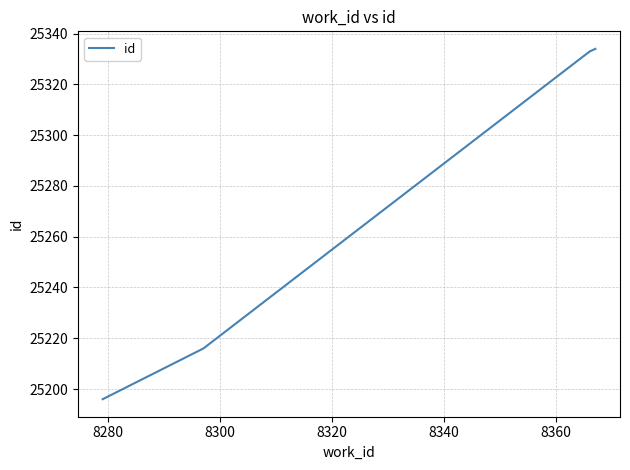

True or false: the data has more than 1 interior local peaks.

False